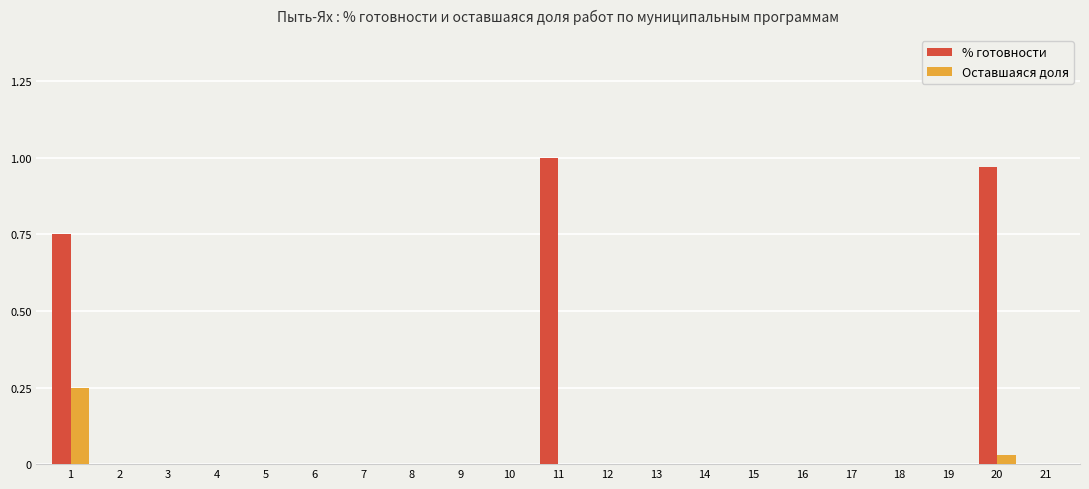

Which series has the largest total across all categories?

% готовности